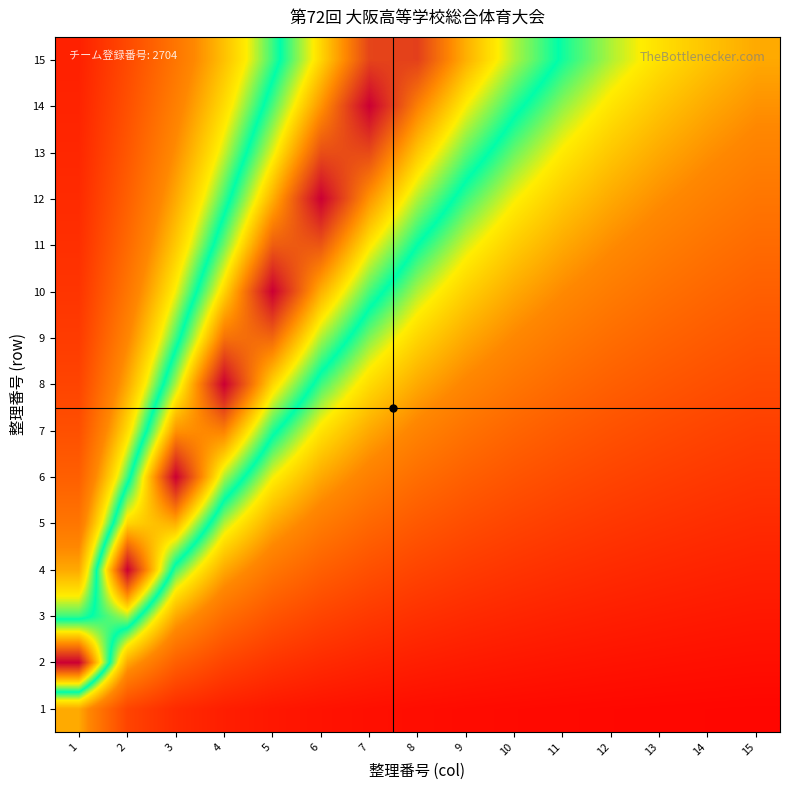

Between 4 and 11, which is larger?

4